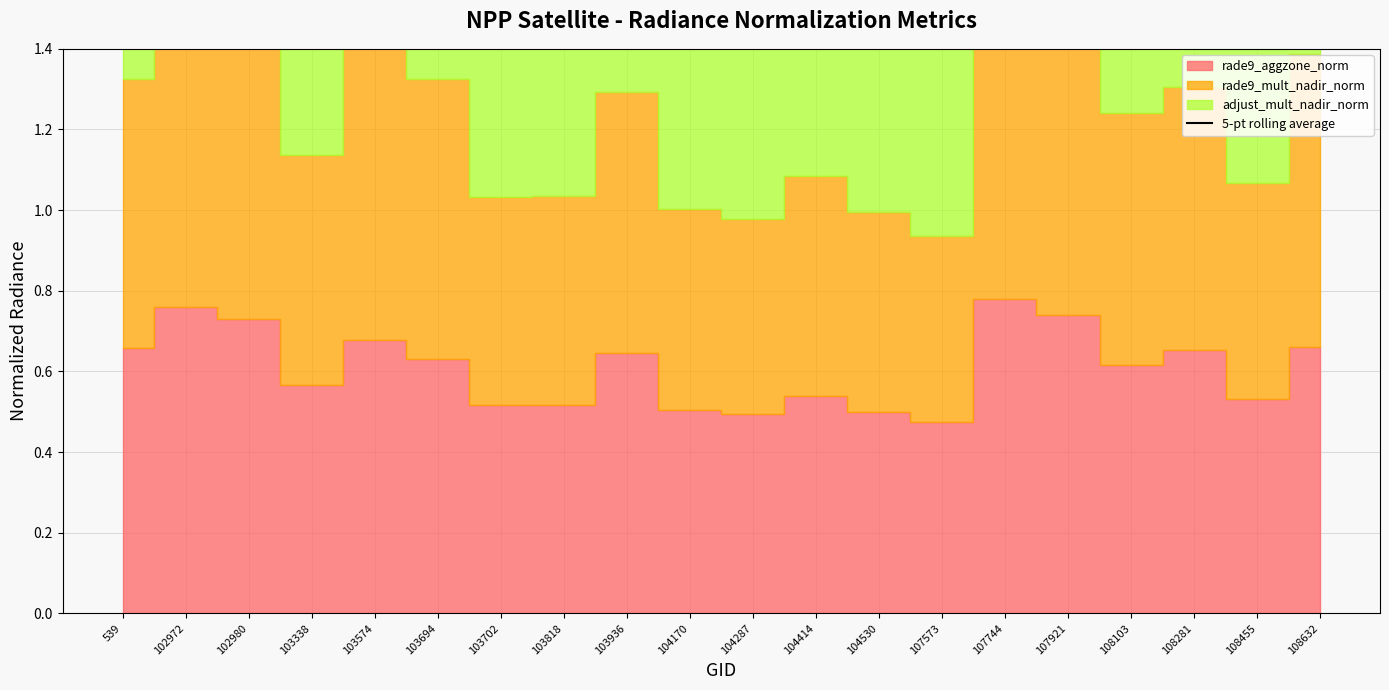

The chart shows a value of 2.2 at 107921. True or false?

True